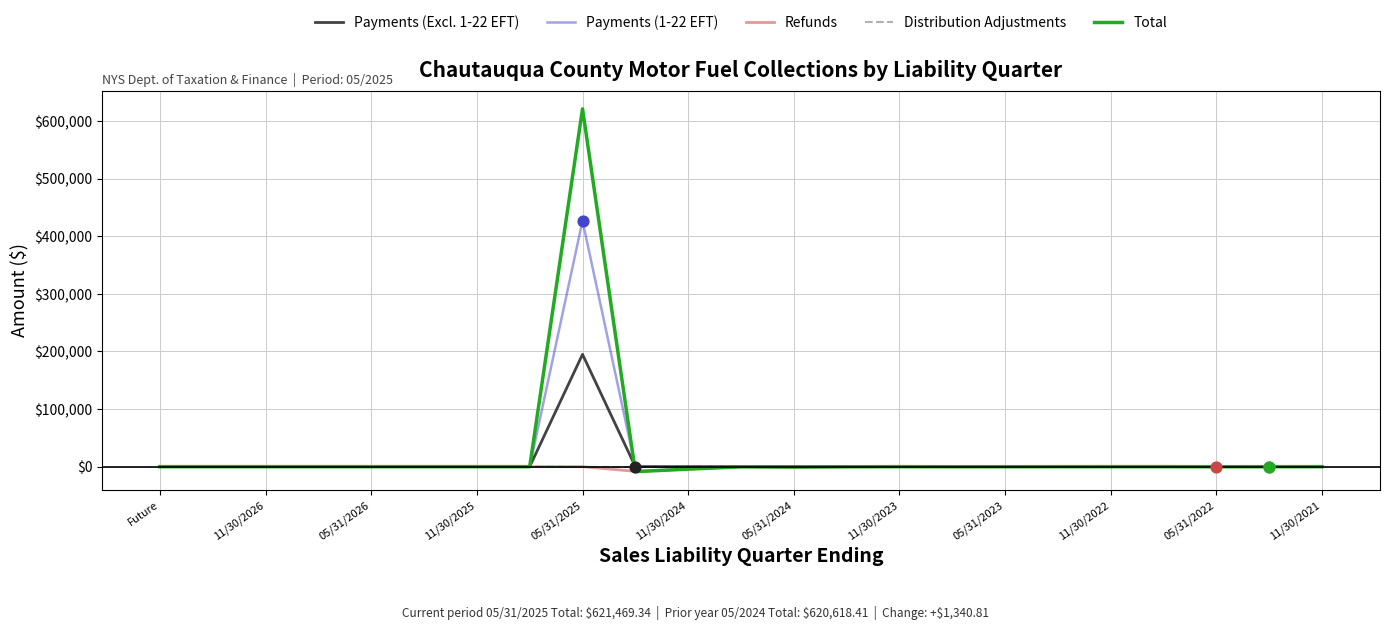

Which series has the largest range (max minus min)?

Total